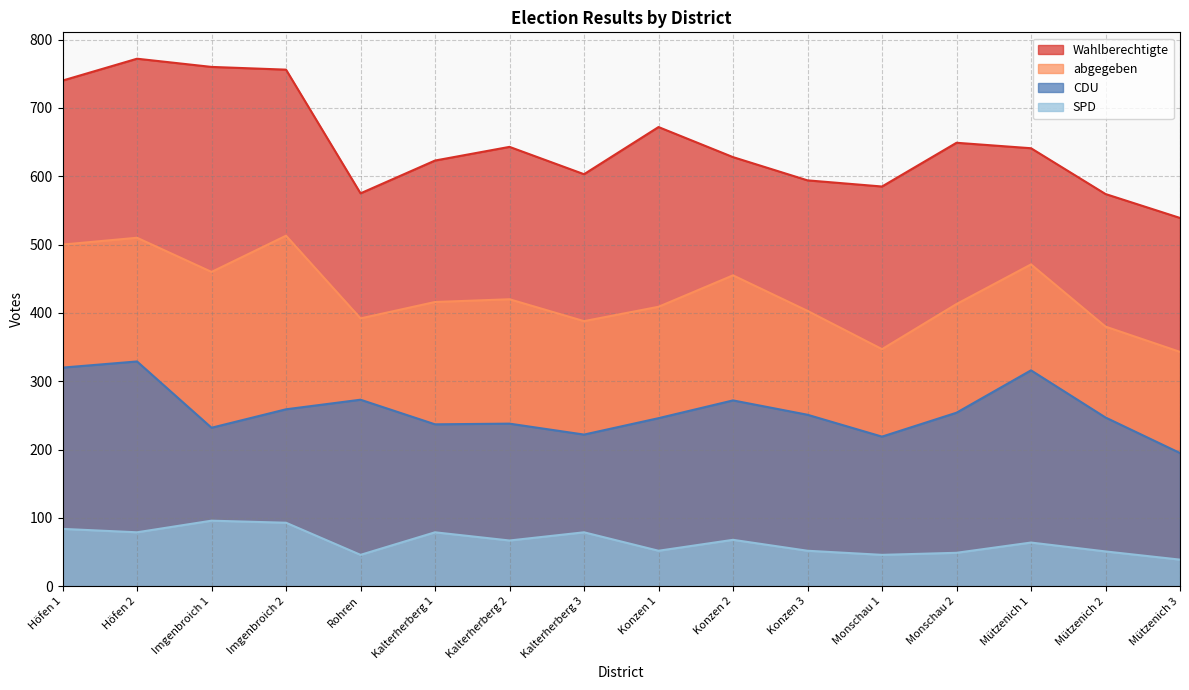

True or false: Wahlberechtigte and abgegeben intersect in this chart.

False